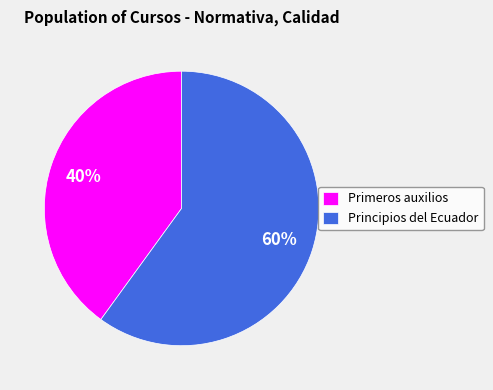

Is the sum of Principios del Ecuador and Primeros auxilios greater than half?

Yes